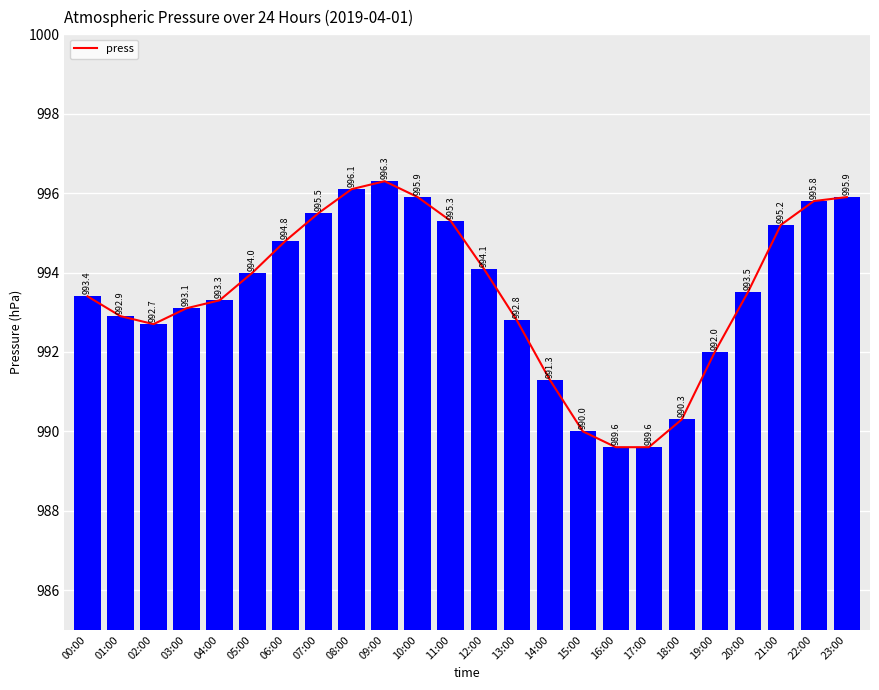

What is the label of the 16th bar from the right?

08:00